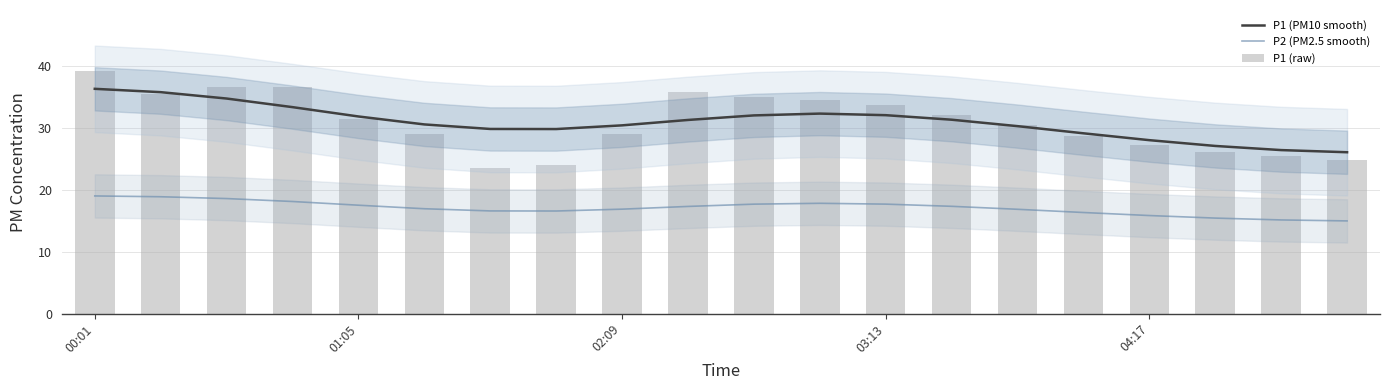

Which series changed the most between 9 and 17?

P1 (raw)